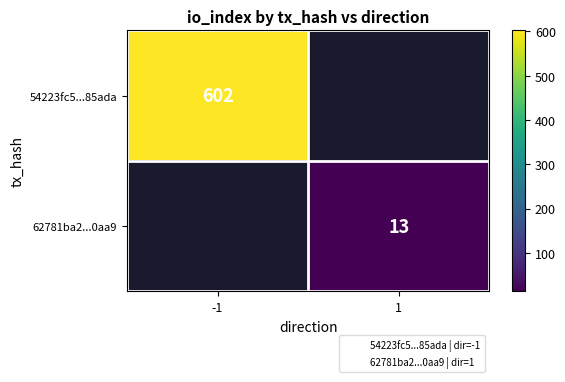

Is the value of 62781ba2...0aa9 at -1 greater than the value of 54223fc5...85ada at 1?

No